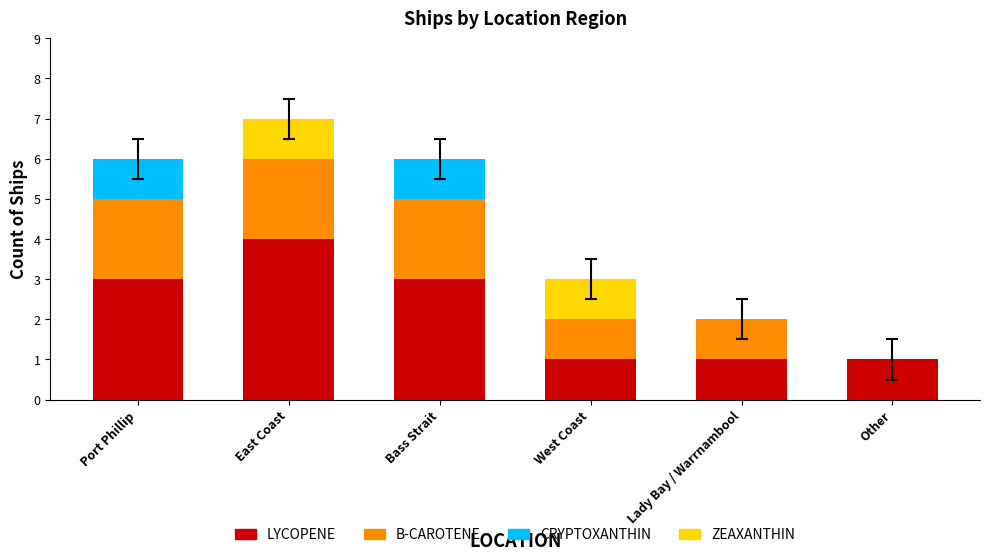

The LYCOPENE series shows 2 at Lady Bay / Warrnambool. True or false?

False